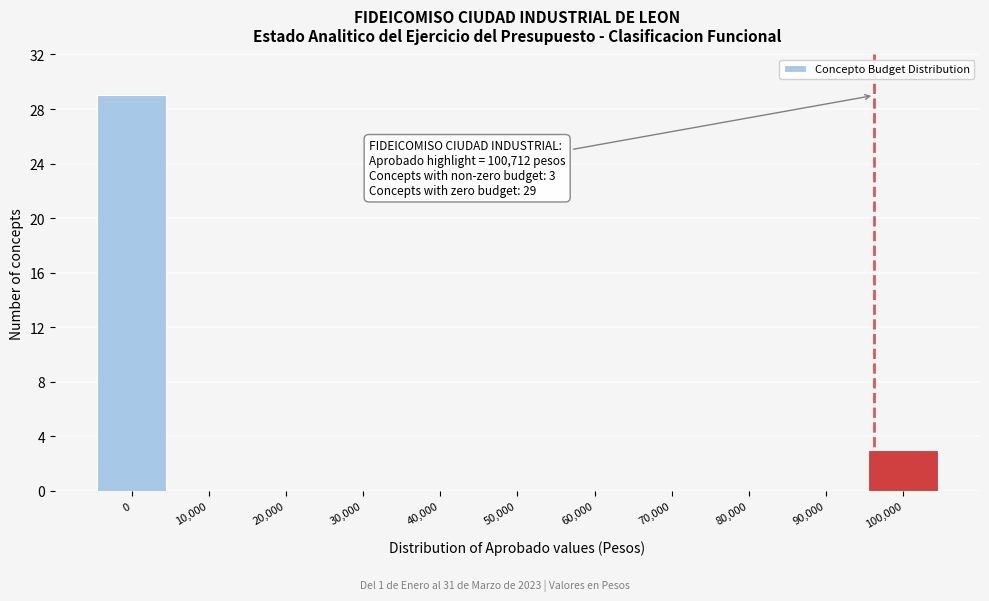

Reading left to right, transcribe all the data shown in this chart.

0=29	10,000=0	20,000=0	30,000=0	40,000=0	50,000=0	60,000=0	70,000=0	80,000=0	90,000=0	100,000=3